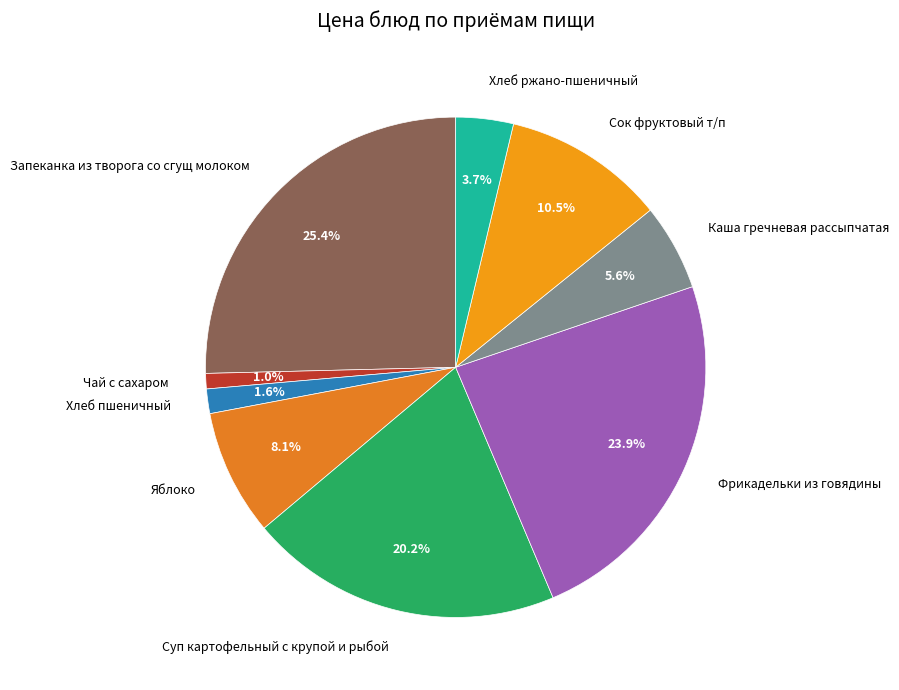

To the nearest percent, what is the difference between the largest and smallest slice percentages?

24%